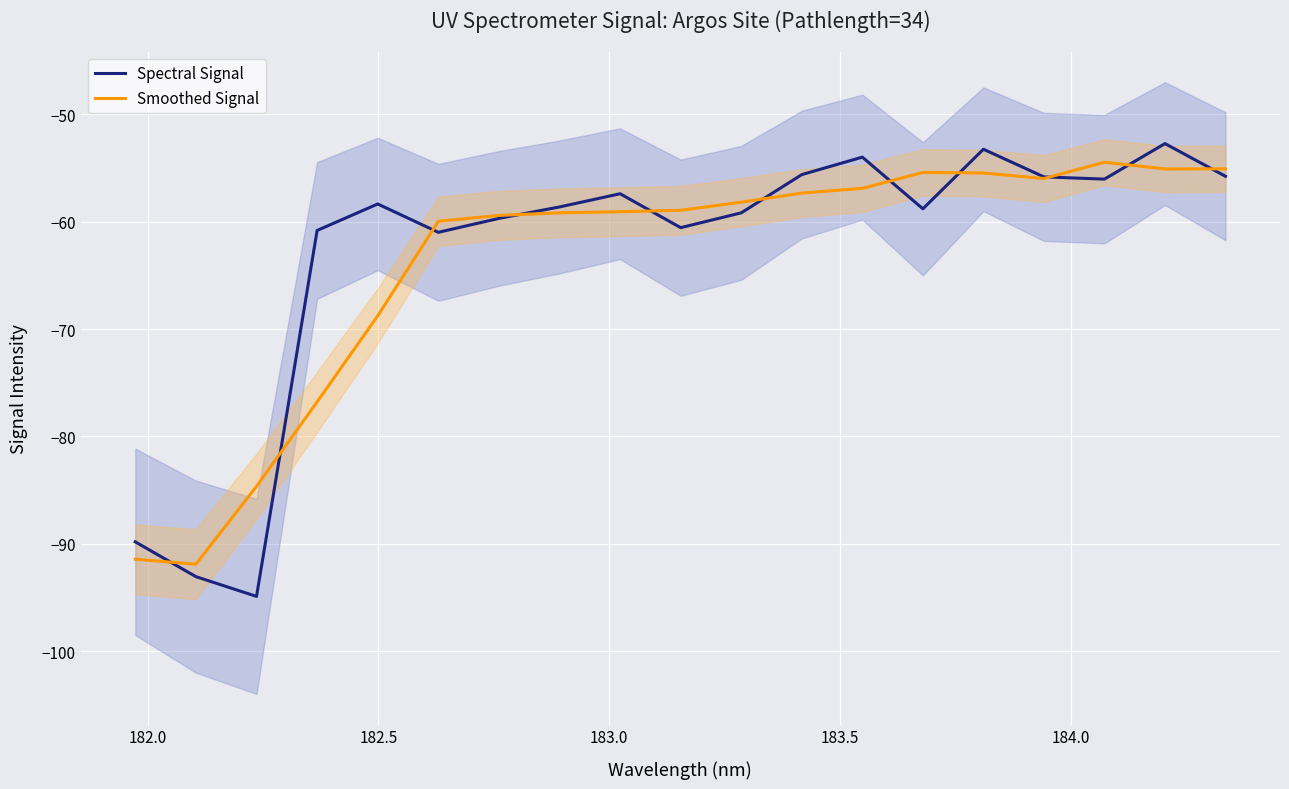

What is the minimum value for Spectral Signal?

-94.9